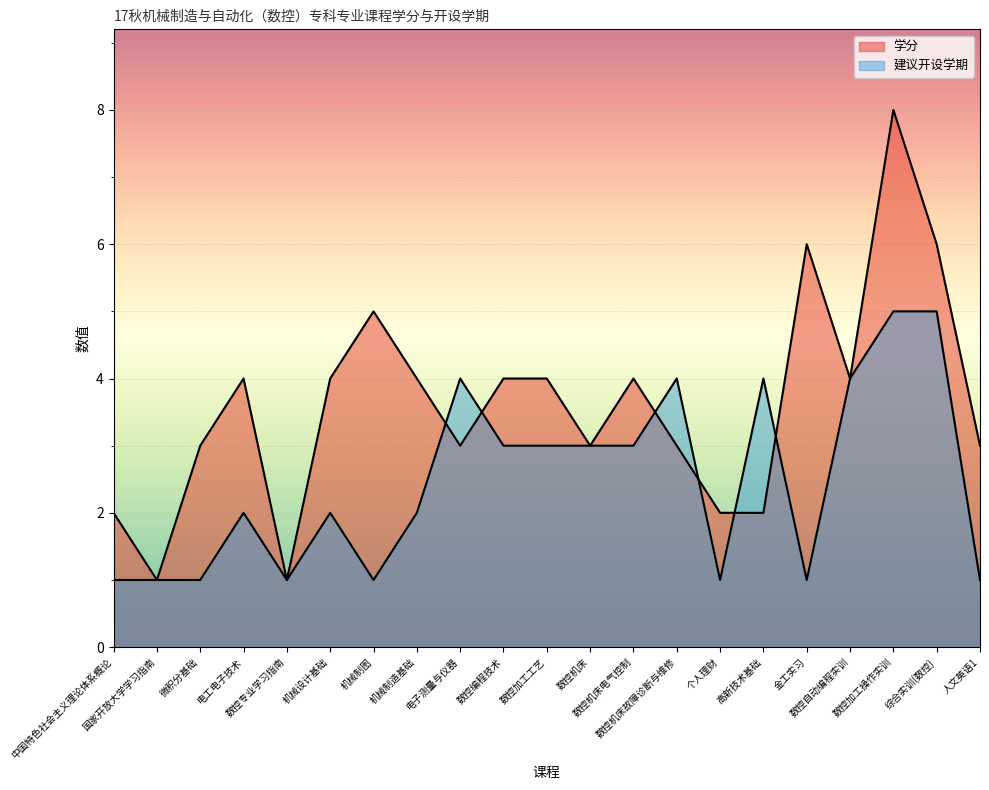

Reading left to right, extract all data points from this chart.

学分: 中国特色社会主义理论体系概论=2	国家开放大学学习指南=1	微积分基础=3	电工电子技术=4	数控专业学习指南=1	机械设计基础=4	机械制图=5	机械制造基础=4	电子测量与仪器=3	数控编程技术=4	数控加工工艺=4	数控机床=3	数控机床电气控制=4	数控机床故障诊断与维修=3	个人理财=2	高新技术基础=2	金工实习=6	数控自动编程实训=4	数控加工操作实训=8	综合实训(数控)=6	人文英语1=3
建议开设学期: 中国特色社会主义理论体系概论=1	国家开放大学学习指南=1	微积分基础=1	电工电子技术=2	数控专业学习指南=1	机械设计基础=2	机械制图=1	机械制造基础=2	电子测量与仪器=4	数控编程技术=3	数控加工工艺=3	数控机床=3	数控机床电气控制=3	数控机床故障诊断与维修=4	个人理财=1	高新技术基础=4	金工实习=1	数控自动编程实训=4	数控加工操作实训=5	综合实训(数控)=5	人文英语1=1